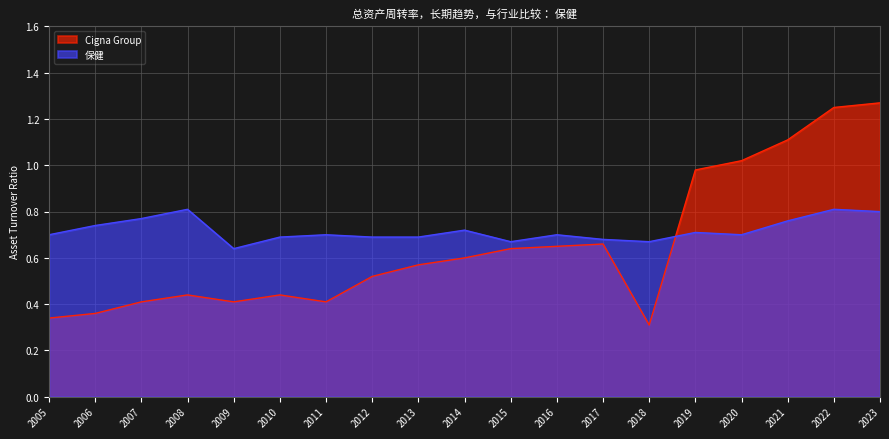

What is the difference between the maximum and second lowest values in the Cigna Group series?

0.9